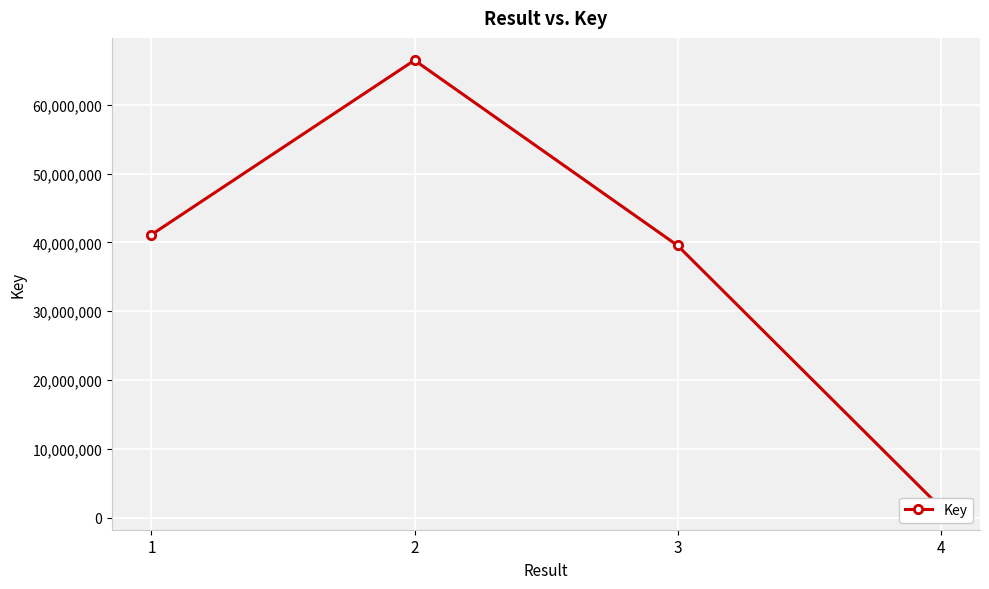

What is the maximum value shown in the chart?

66460662